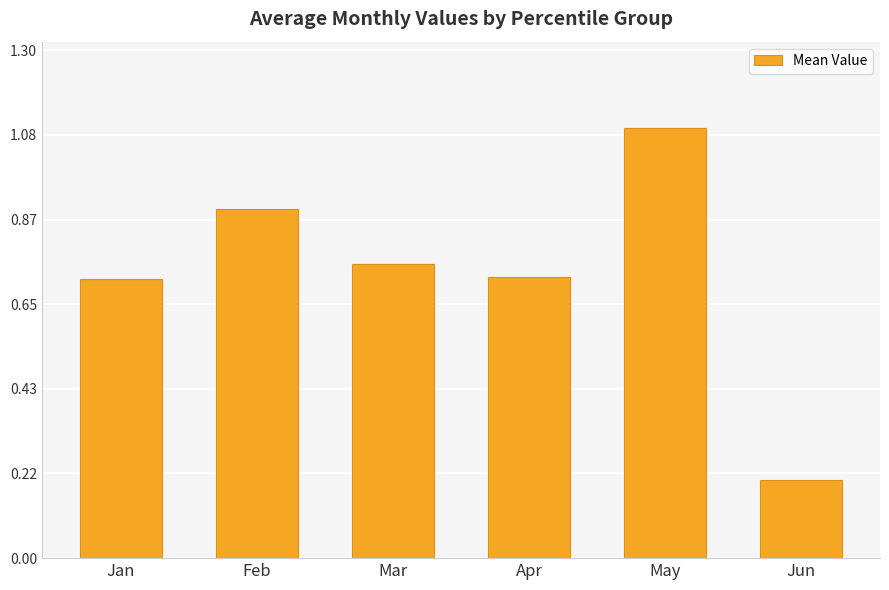

What is the greatest value displayed?

1.1